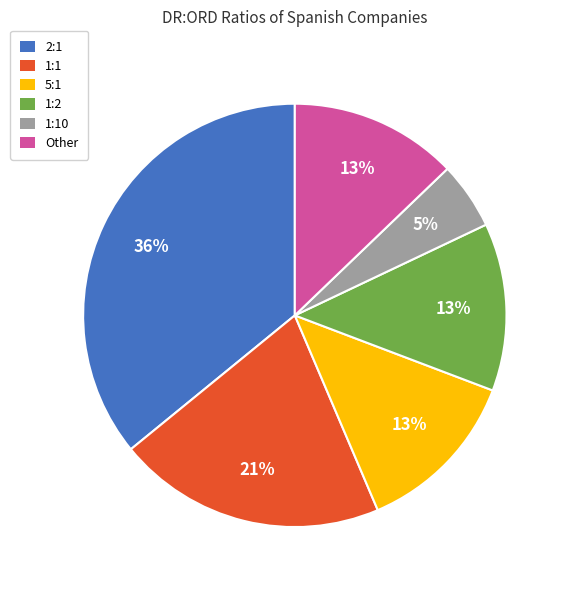

To the nearest percent, what is the difference between the largest and smallest slice percentages?

31%